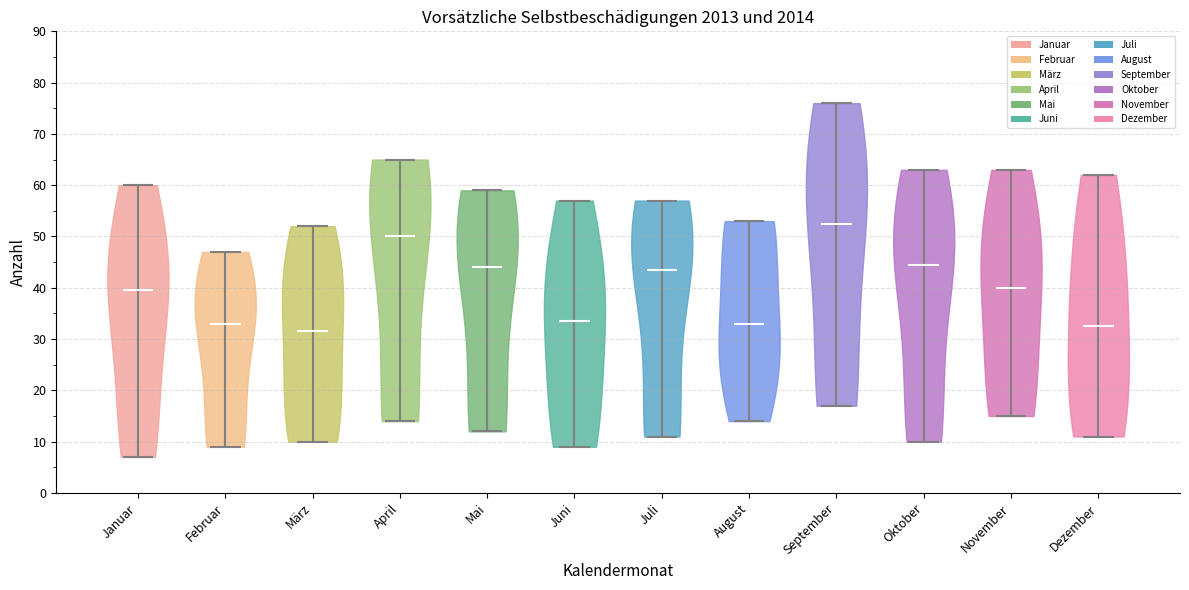

Where does the median line of the violin for März sit on the y-axis? The values are not printed on the chart, so give them approximately, as read against the axis.

32